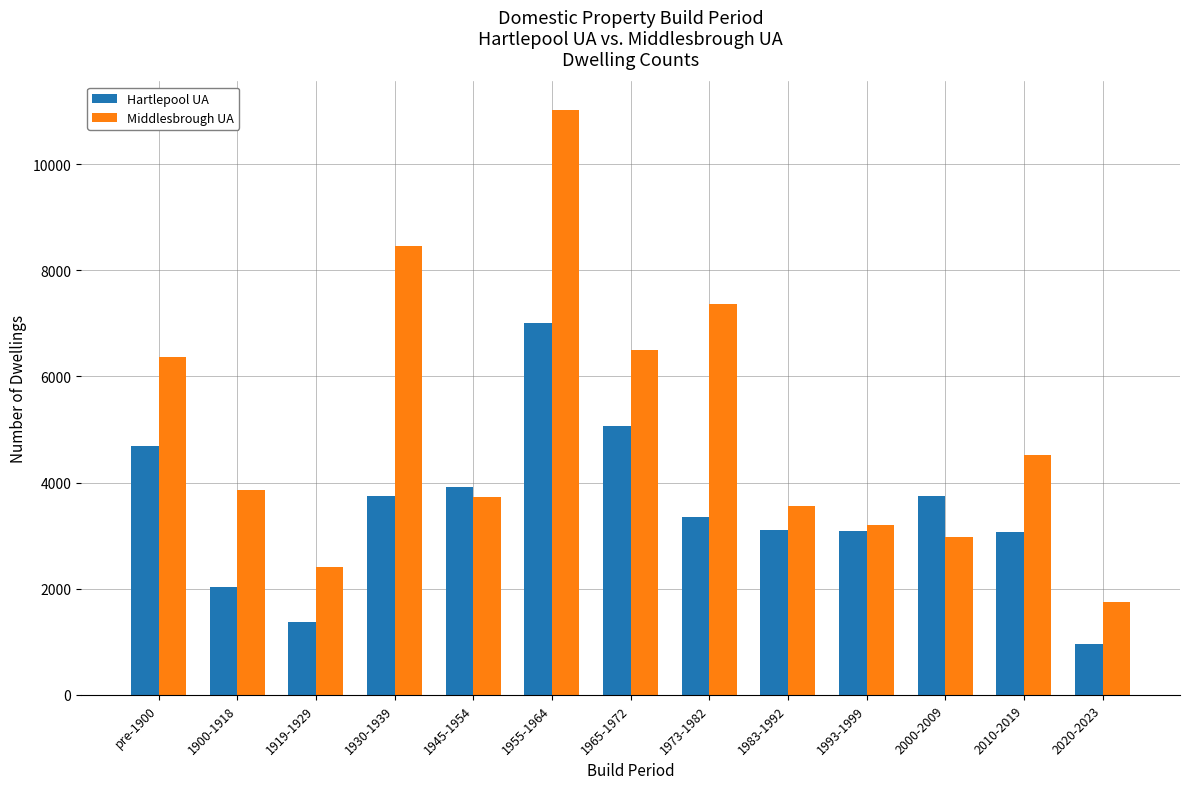

How many groups of bars are there?

13